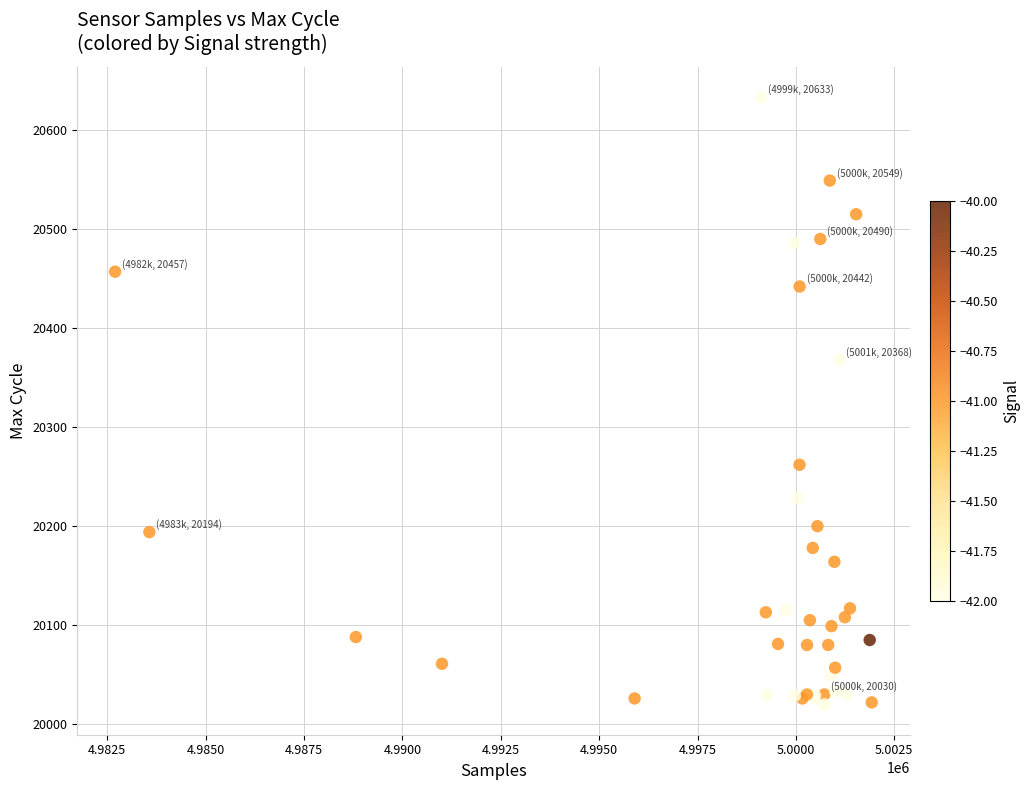

What Y value in the scatter plot is closest to 20326?

20368